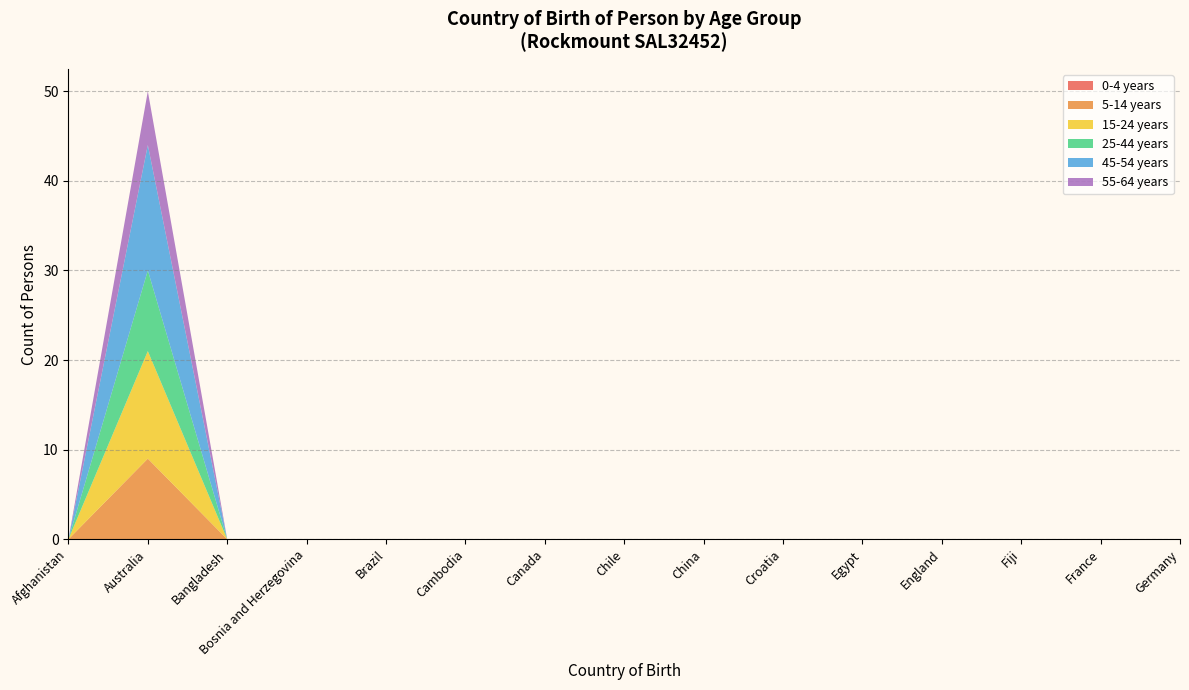

Reading left to right, transcribe all the data shown in this chart.

0-4 years: Afghanistan=0	Australia=0	Bangladesh=0	Bosnia and Herzegovina=0	Brazil=0	Cambodia=0	Canada=0	Chile=0	China=0	Croatia=0	Egypt=0	England=0	Fiji=0	France=0	Germany=0
5-14 years: Afghanistan=0	Australia=9	Bangladesh=0	Bosnia and Herzegovina=0	Brazil=0	Cambodia=0	Canada=0	Chile=0	China=0	Croatia=0	Egypt=0	England=0	Fiji=0	France=0	Germany=0
15-24 years: Afghanistan=0	Australia=12	Bangladesh=0	Bosnia and Herzegovina=0	Brazil=0	Cambodia=0	Canada=0	Chile=0	China=0	Croatia=0	Egypt=0	England=0	Fiji=0	France=0	Germany=0
25-44 years: Afghanistan=0	Australia=9	Bangladesh=0	Bosnia and Herzegovina=0	Brazil=0	Cambodia=0	Canada=0	Chile=0	China=0	Croatia=0	Egypt=0	England=0	Fiji=0	France=0	Germany=0
45-54 years: Afghanistan=0	Australia=14	Bangladesh=0	Bosnia and Herzegovina=0	Brazil=0	Cambodia=0	Canada=0	Chile=0	China=0	Croatia=0	Egypt=0	England=0	Fiji=0	France=0	Germany=0
55-64 years: Afghanistan=0	Australia=6	Bangladesh=0	Bosnia and Herzegovina=0	Brazil=0	Cambodia=0	Canada=0	Chile=0	China=0	Croatia=0	Egypt=0	England=0	Fiji=0	France=0	Germany=0